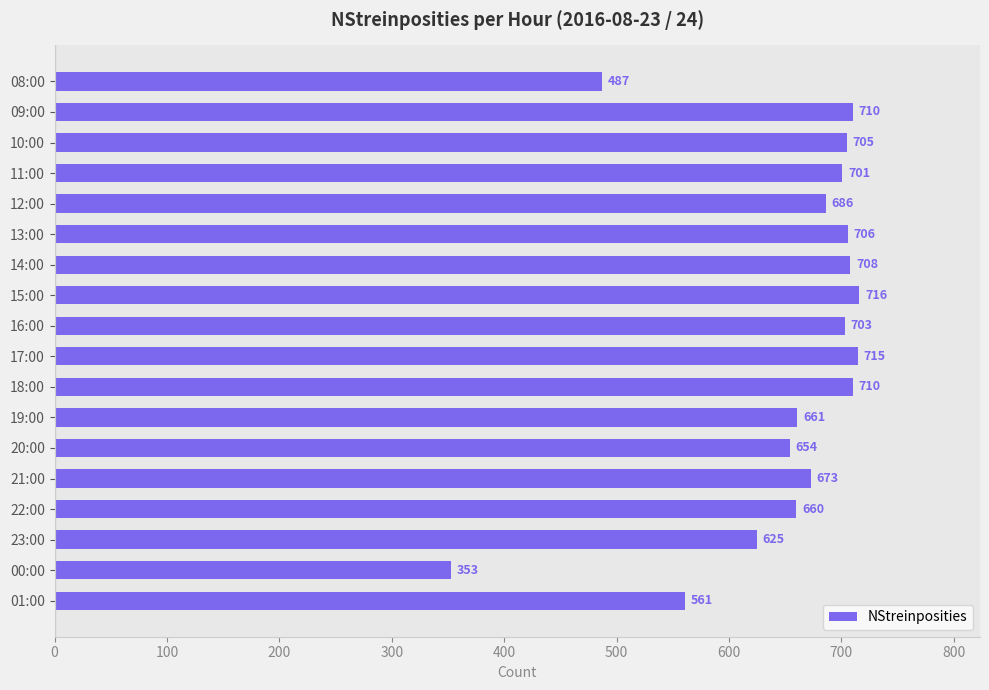

What position from the top is 20:00?

13